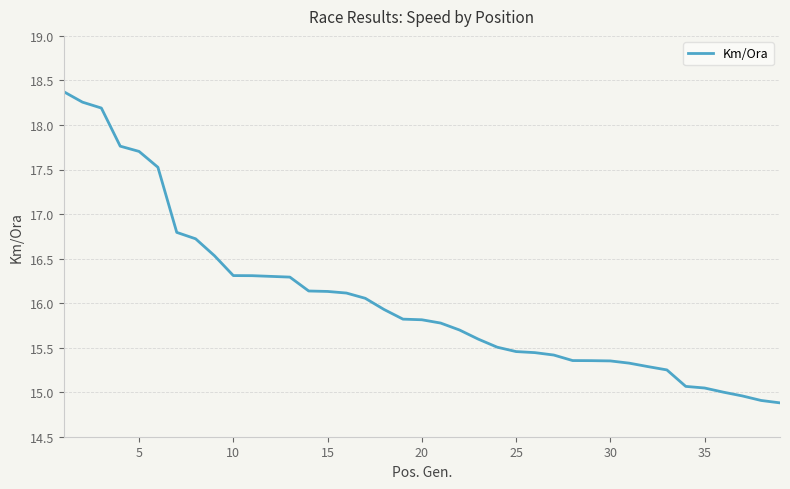

What is the maximum value shown in the chart?

18.4